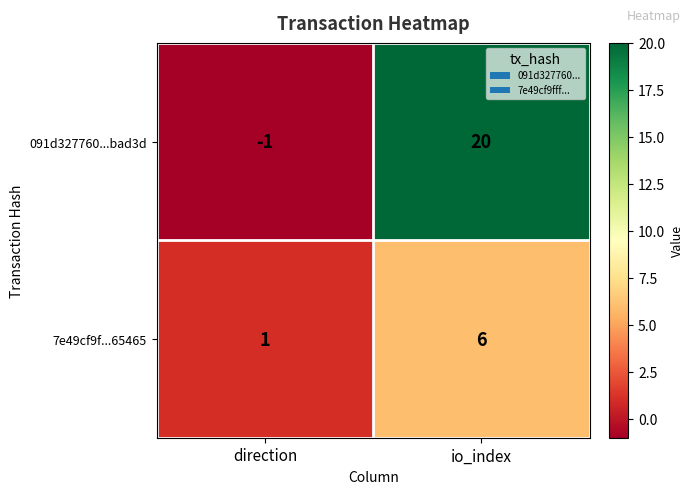

Which label corresponds to the largest value in the chart?

io_index